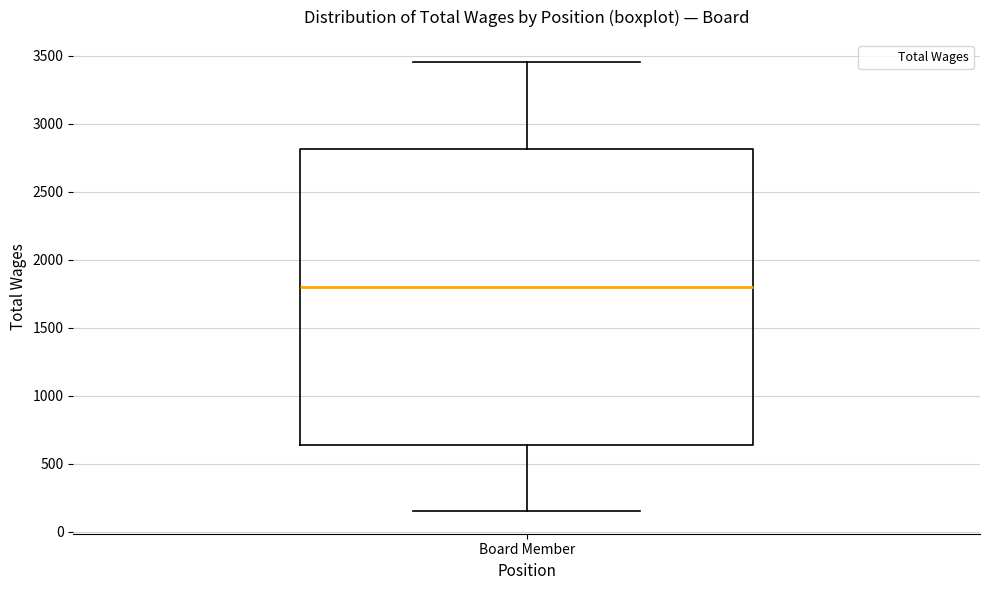

Transcribe this box plot: give where the median line is, the range the box spans, and where the two whiskers end, as read against the y-axis. The values are not printed on the chart, so give them approximately, as read against the axis.

median 1800, box 650 to 2800, whiskers 150 to 3450